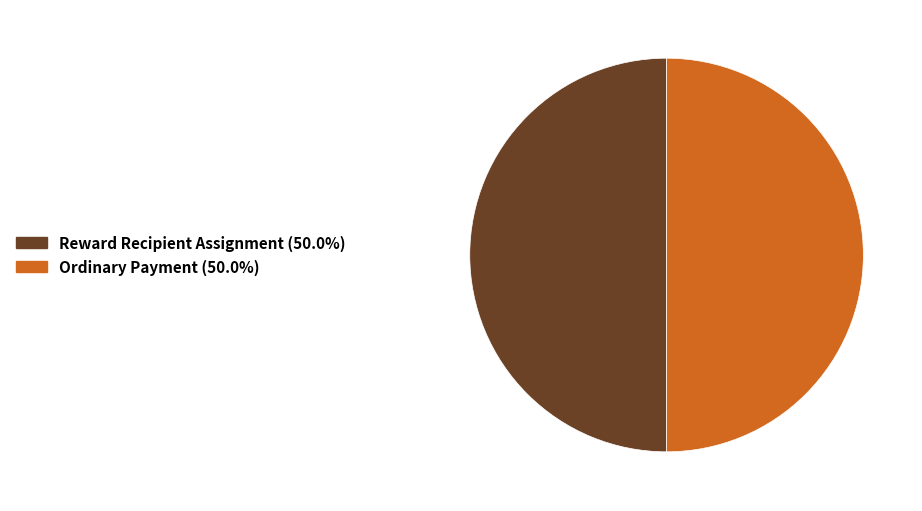

What is the ratio of the value at Reward Recipient Assignment (50.0%) to the value at Ordinary Payment (50.0%)?

1.0